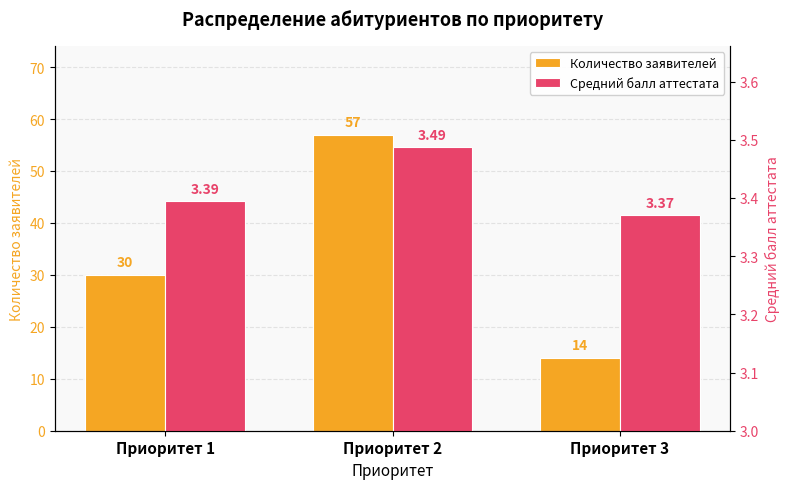

Which category has the highest value in the Количество заявителей series?

Приоритет 2